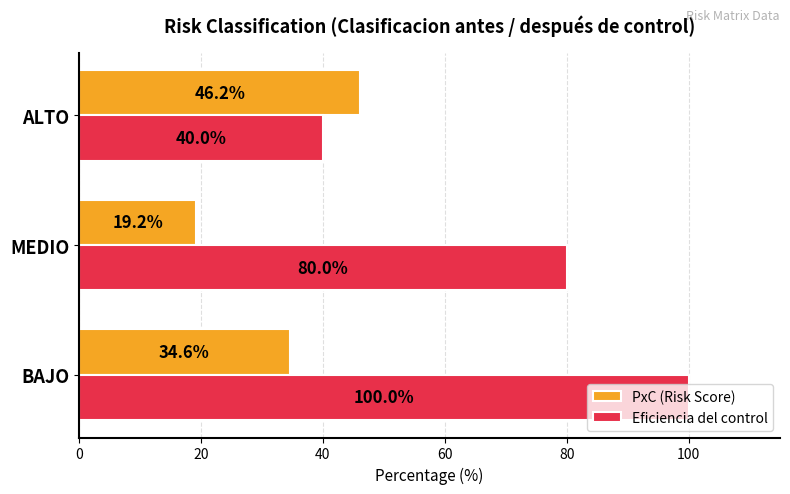

Which series has the widest spread of values?

Eficiencia del control